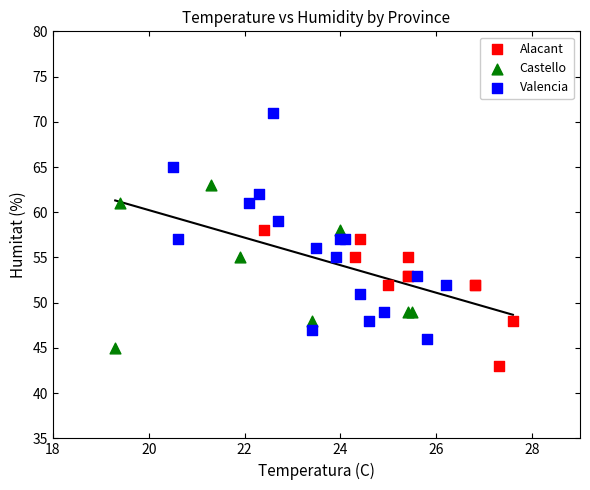

Which series contains the lowest Y value?

Alacant